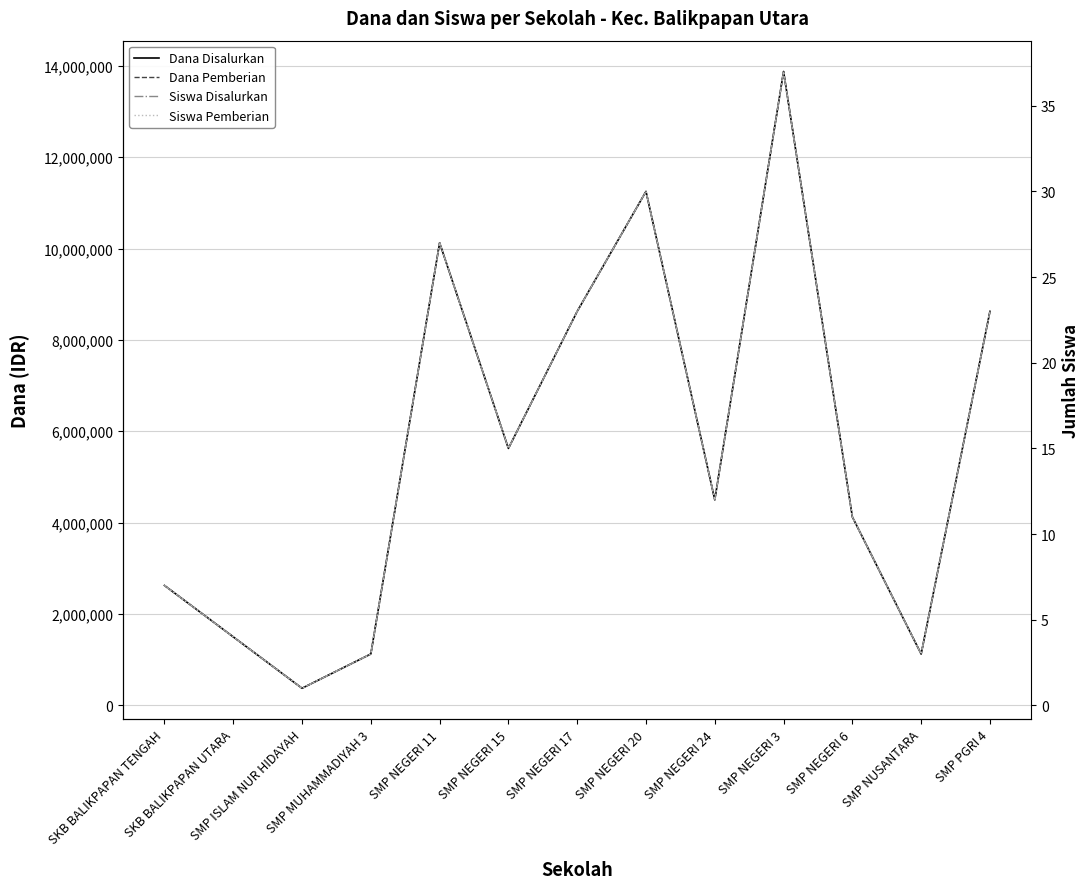

Reading left to right, transcribe all the data shown in this chart.

Dana Disalurkan: 2625000	1500000	375000	1125000	10125000	5625000	8625000	11250000	4500000	13875000	4125000	1125000	8625000
Dana Pemberian: 2625000	1500000	375000	1125000	10125000	5625000	8625000	11250000	4500000	13875000	4125000	1125000	8625000
Siswa Disalurkan: 7	4	1	3	27	15	23	30	12	37	11	3	23
Siswa Pemberian: 7	4	1	3	27	15	23	30	12	37	11	3	23